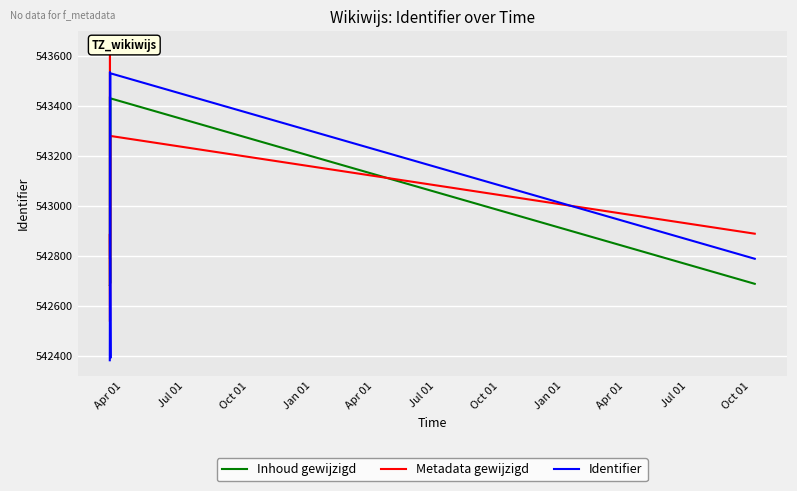

What is the label of the 8th point from the left?

Jan 01